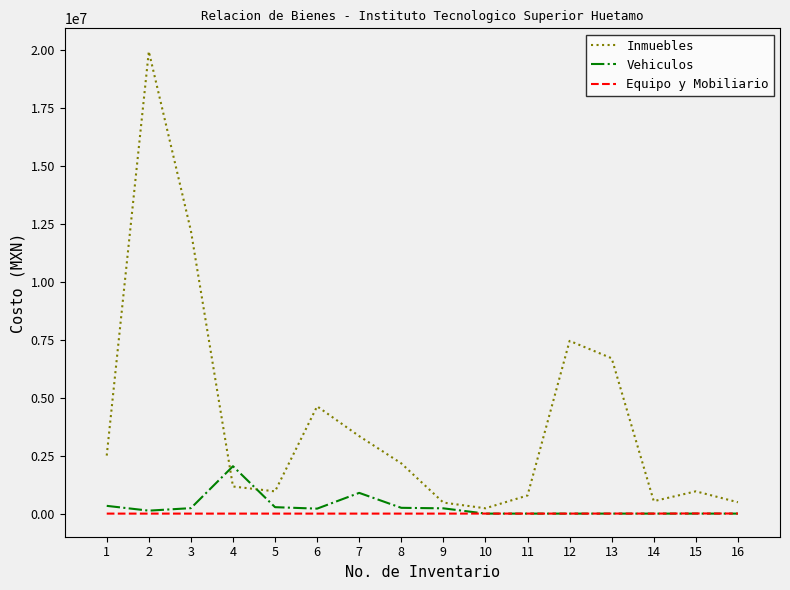

What value does the Vehiculos series have at 7?

895000.0